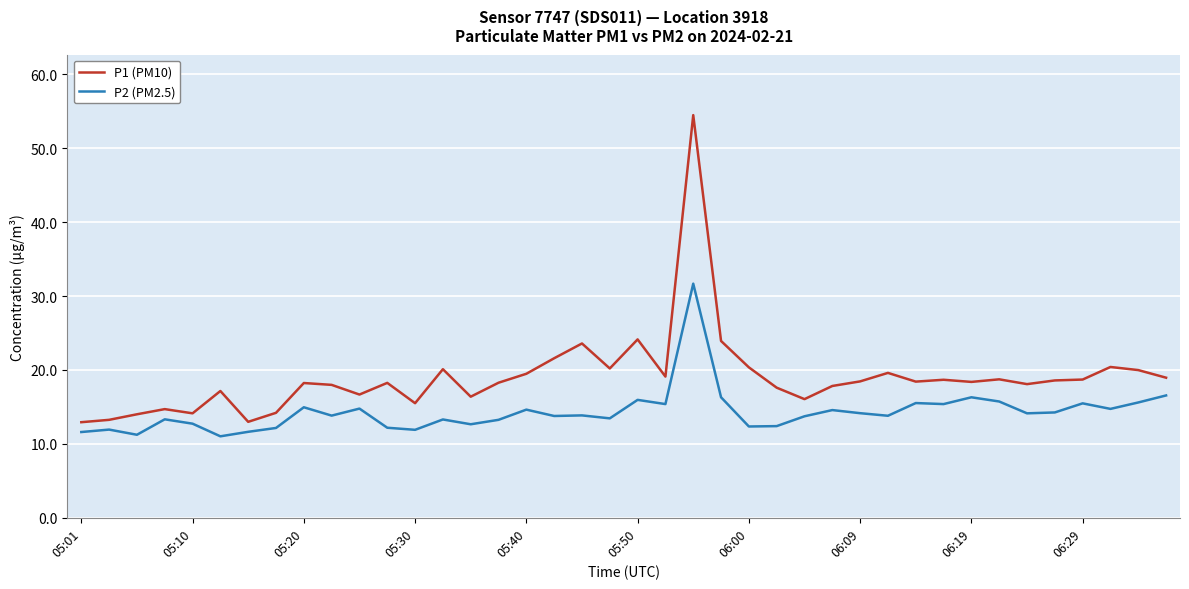

What are all the series names shown in the legend?

P1 (PM10), P2 (PM2.5)